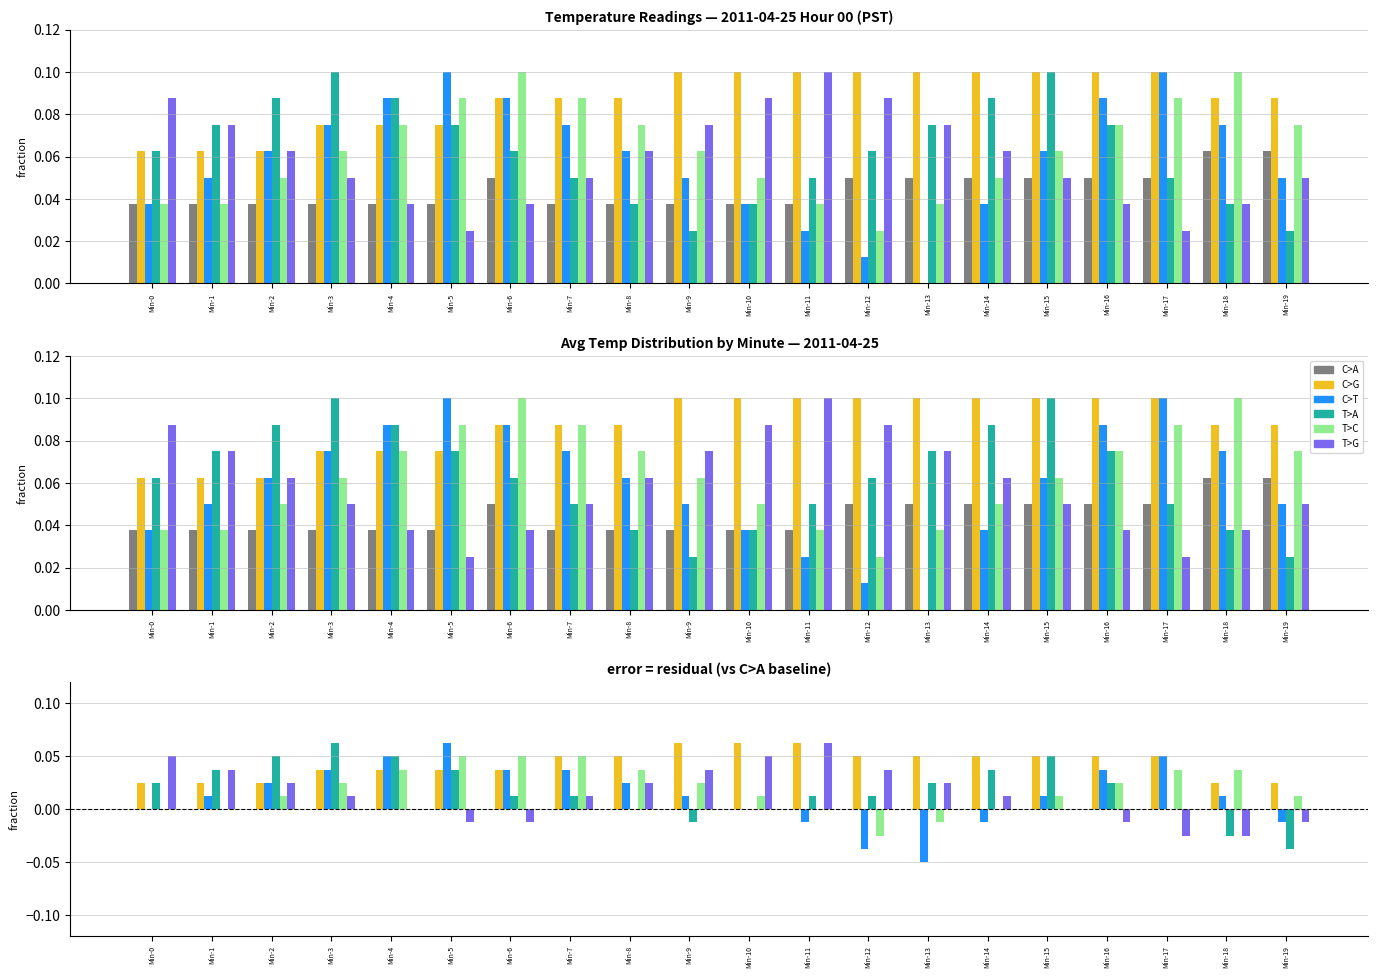

What is the value of the C>G bar at the 11th from the left?

0.1